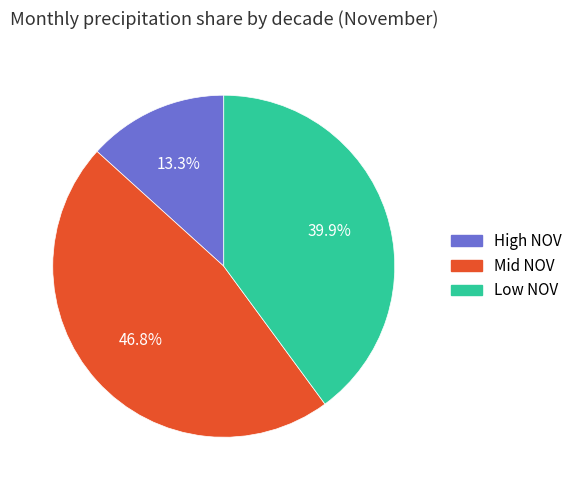

Which category has the smallest portion of the pie?

High NOV